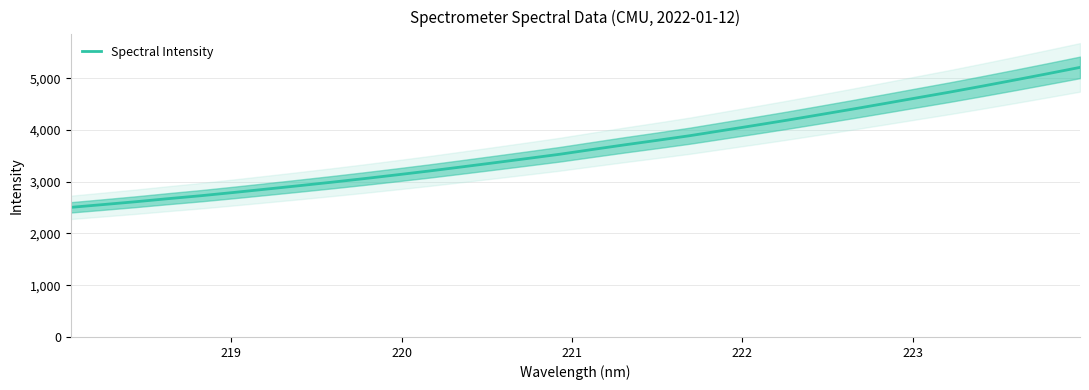

What is the highest value of the Spectral Intensity series?

5209.1